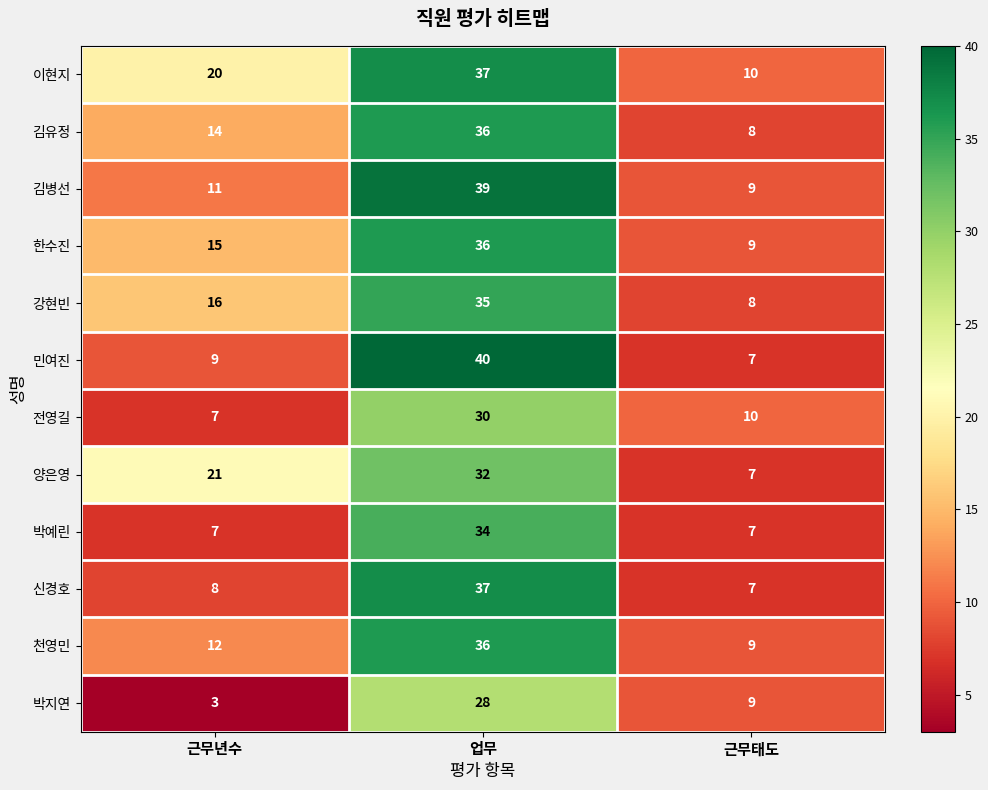

Is it true that 전영길 equals 8 at 업무?

False